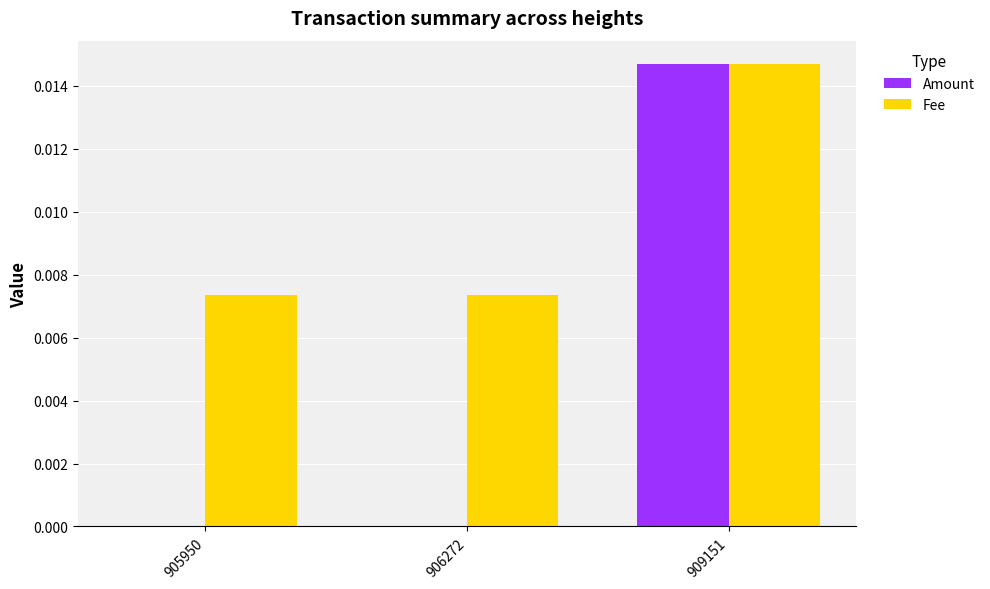

How many groups of bars are there?

3